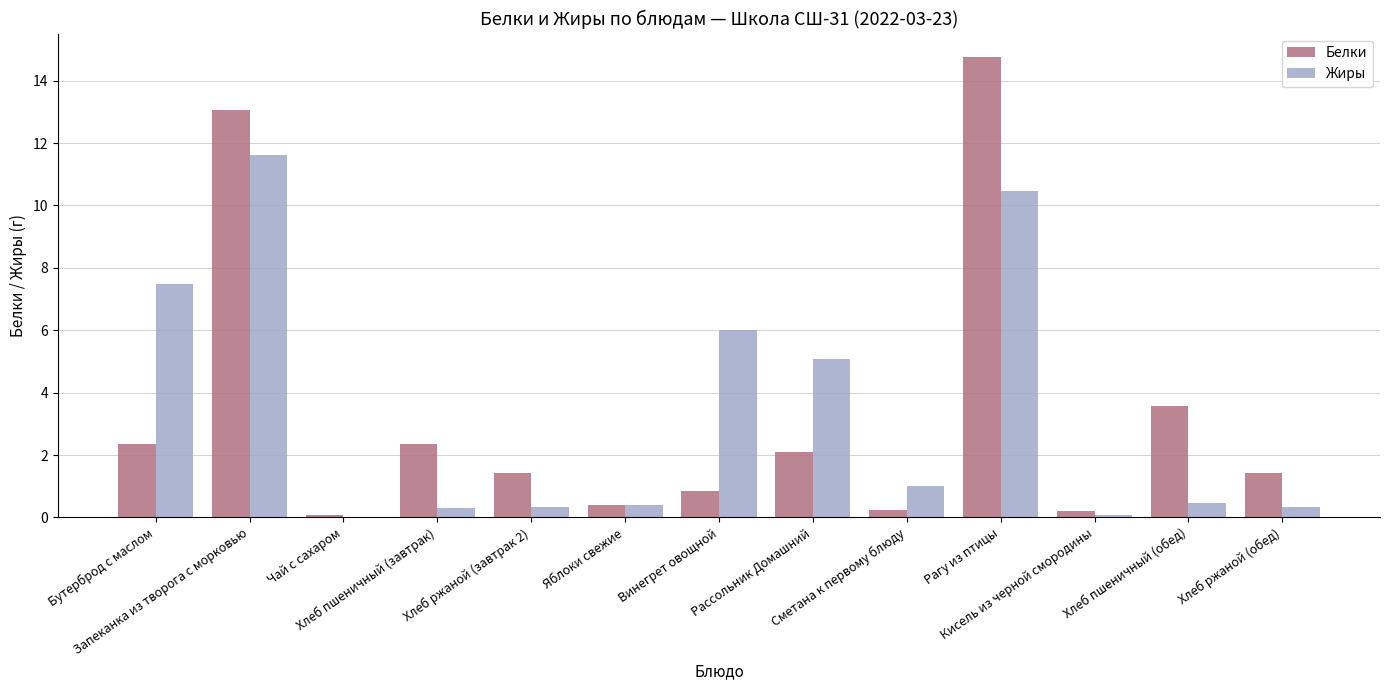

Are the bars horizontal?

No